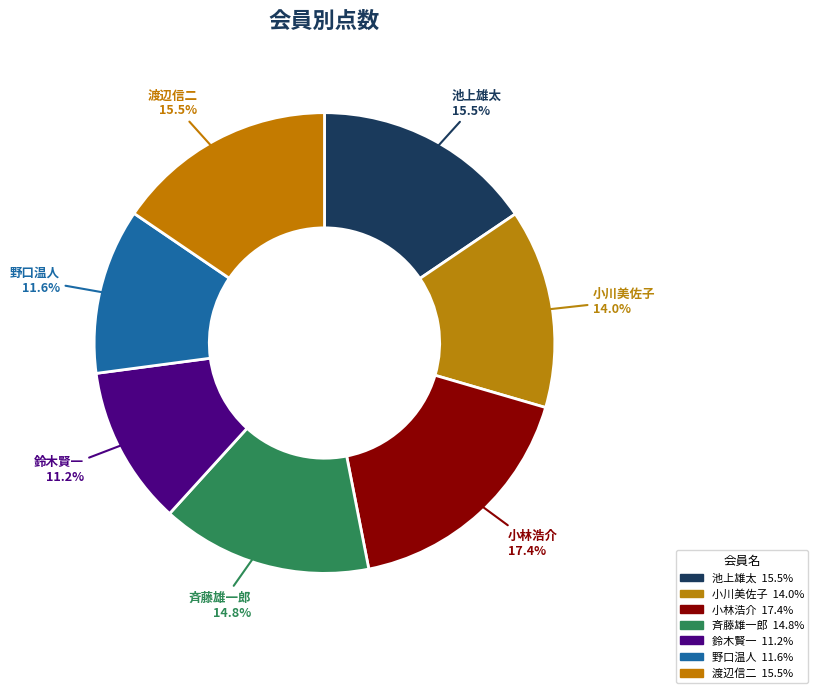

What is the ratio of the value at 鈴木賢一 11.2% to the value at 小川美佐子 14.0%?

0.8